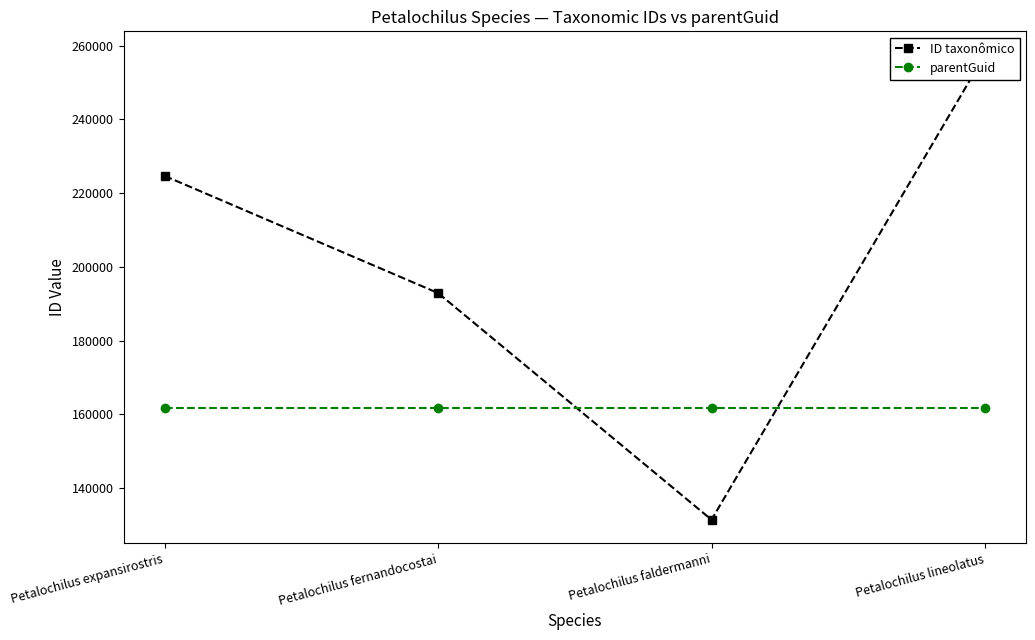

Reading left to right, list all the values displayed in this chart.

ID taxonômico: Petalochilus expansirostris=224656	Petalochilus fernandocostai=192885	Petalochilus faldermanni=131423	Petalochilus lineolatus=257548
parentGuid: Petalochilus expansirostris=161593	Petalochilus fernandocostai=161593	Petalochilus faldermanni=161593	Petalochilus lineolatus=161593